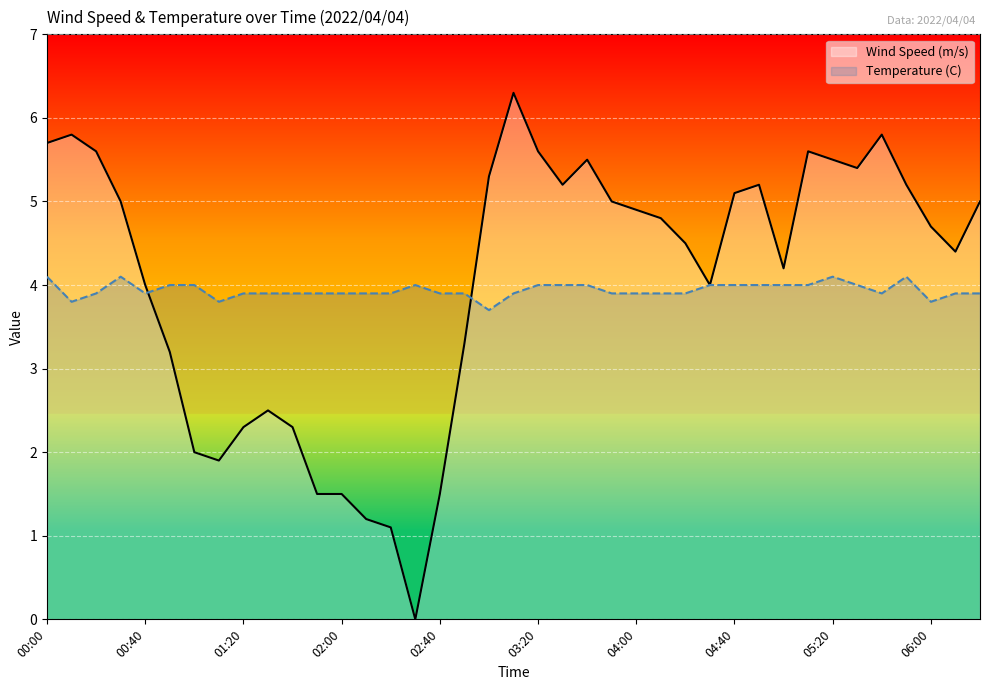

List the series in order of their peak value, highest first.

Wind Speed (m/s), Temperature (C)